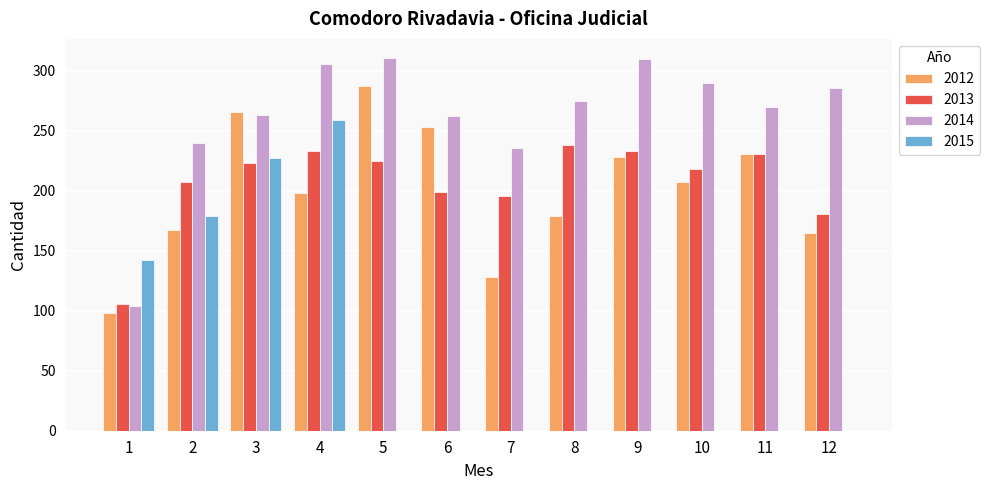

What are all the series names shown in the legend?

2012, 2013, 2014, 2015